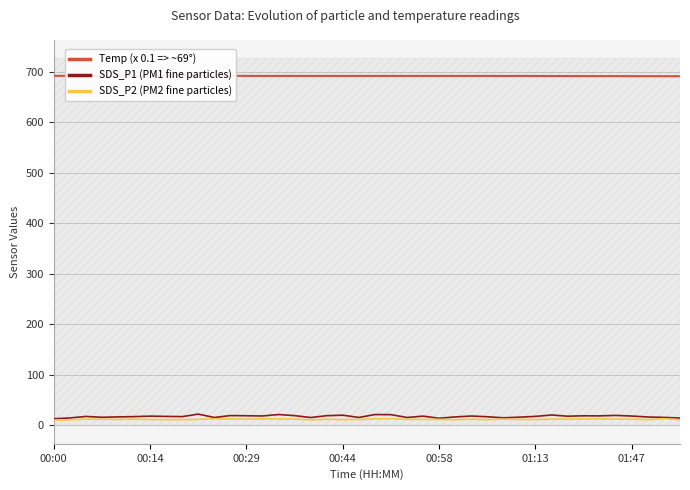

Does the chart display data point markers on the line(s)?

No